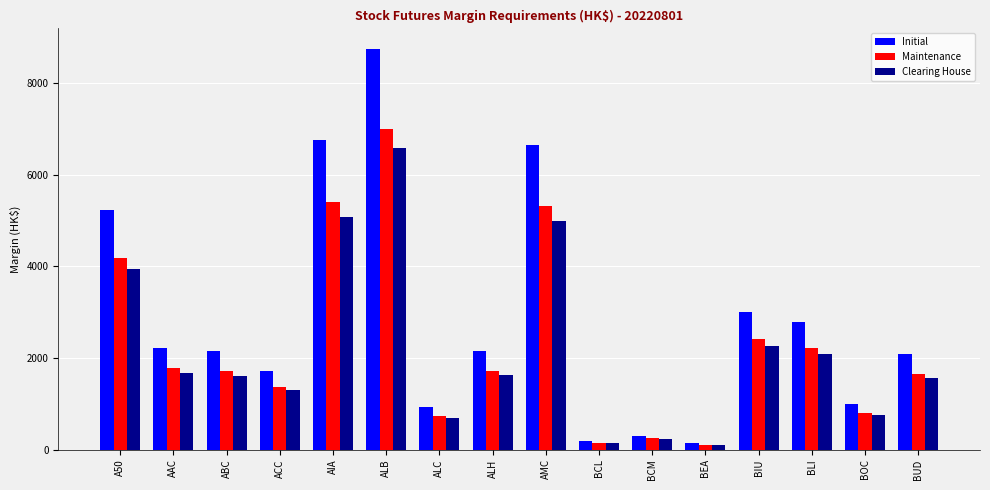

How many groups of bars are there?

16